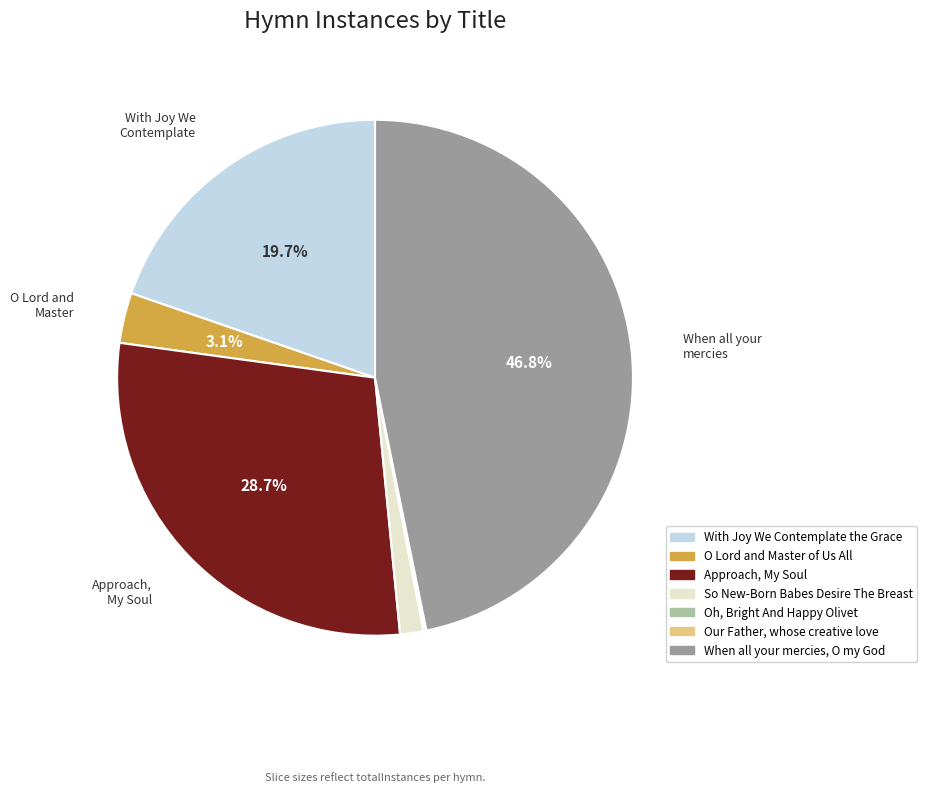

Which has a higher value, When all your mercies, O my God or Approach, My Soul?

When all your mercies, O my God